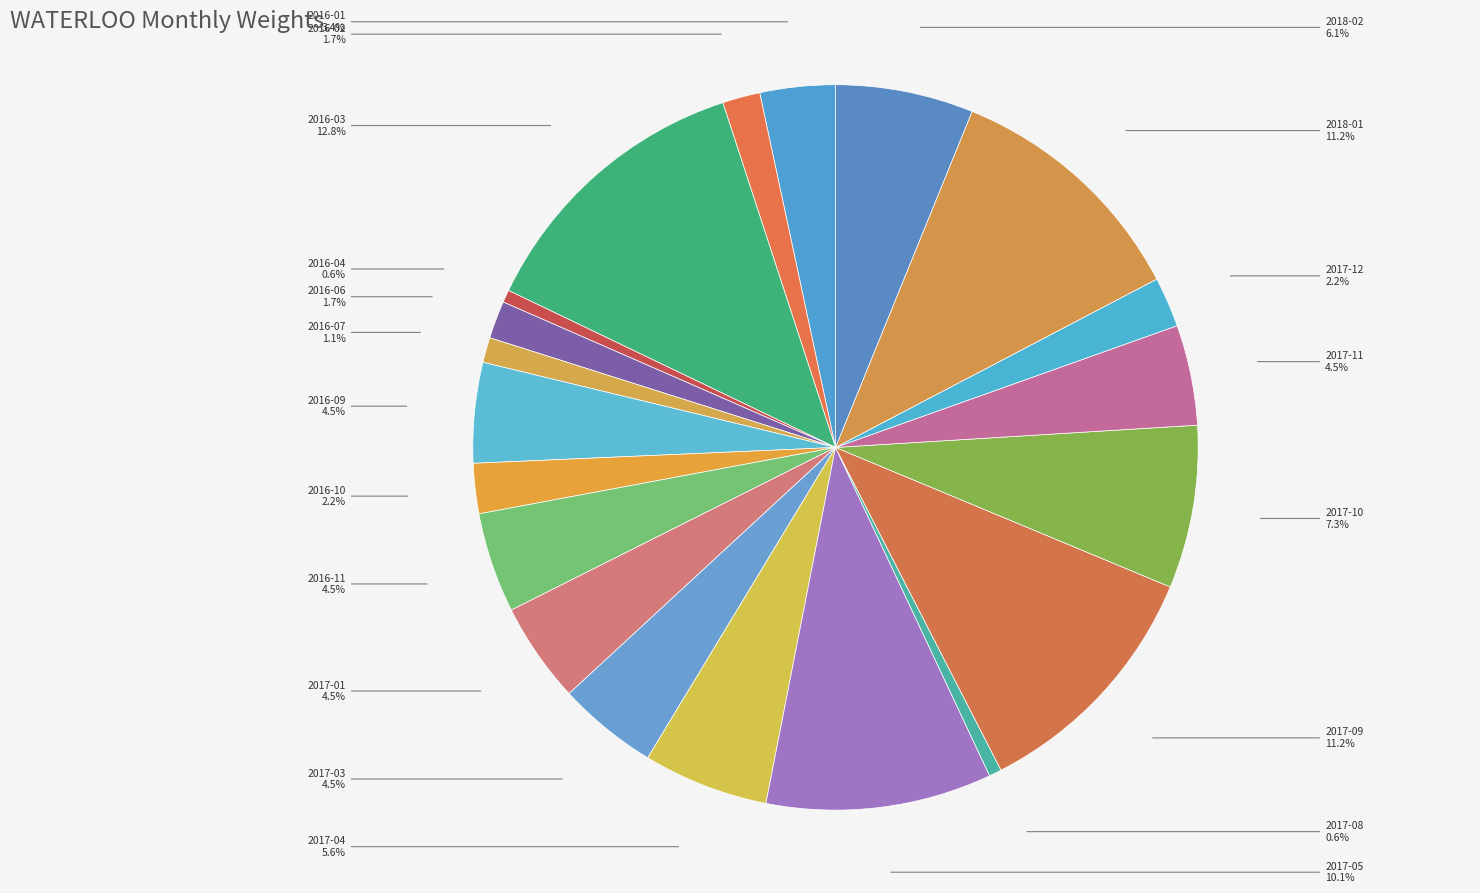

Which has a higher value, 2017-11 or 2018-01?

2018-01